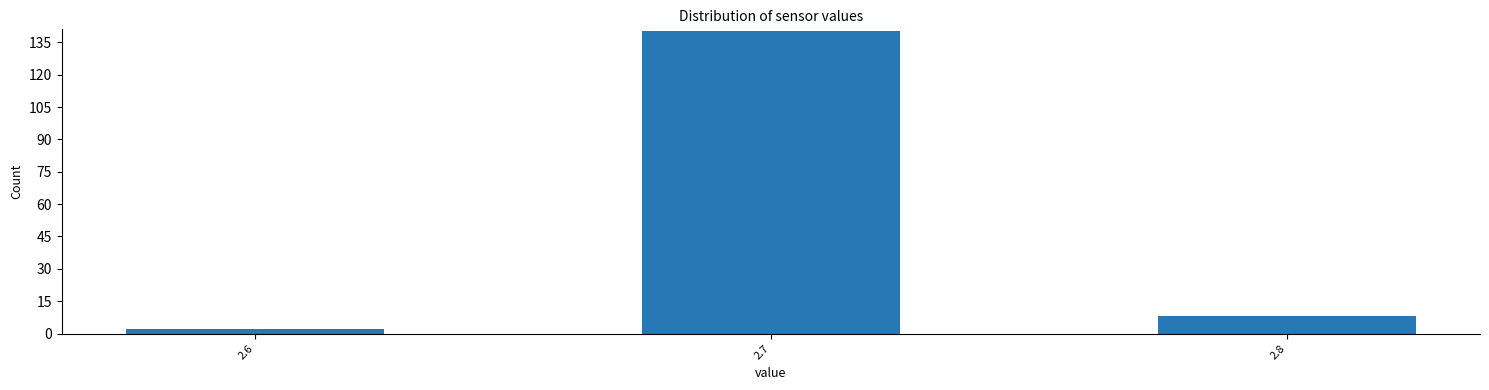

Reading left to right, what are all the values shown in this chart?

2.6=2	2.7=140	2.8=8